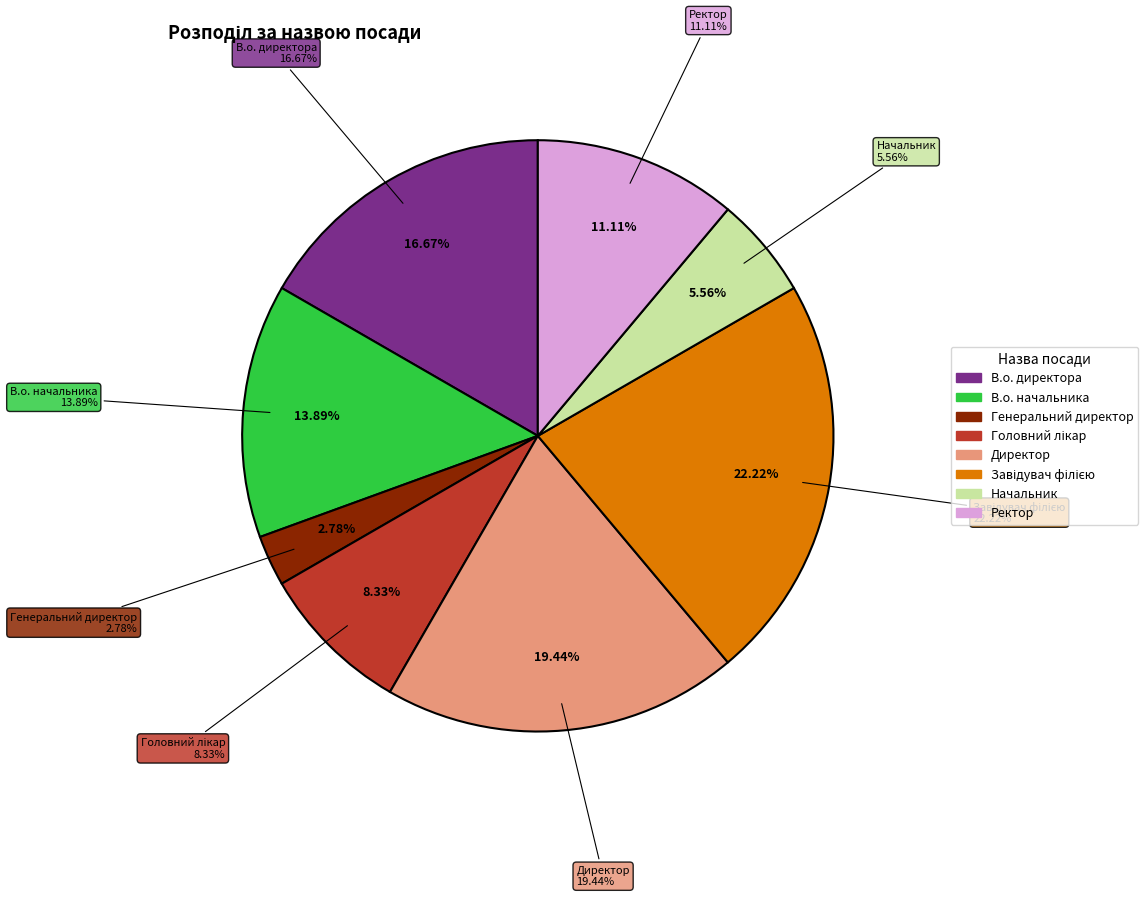

Is there a majority slice in this chart?

No